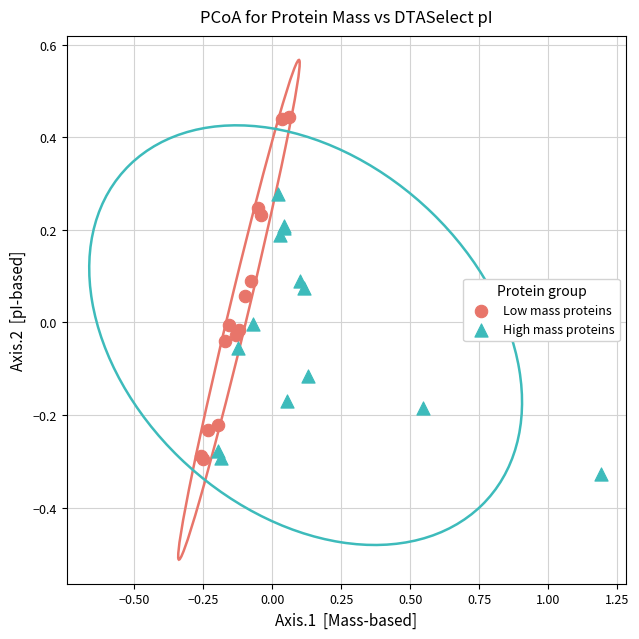

Which series reaches the maximum Y coordinate?

Low mass proteins